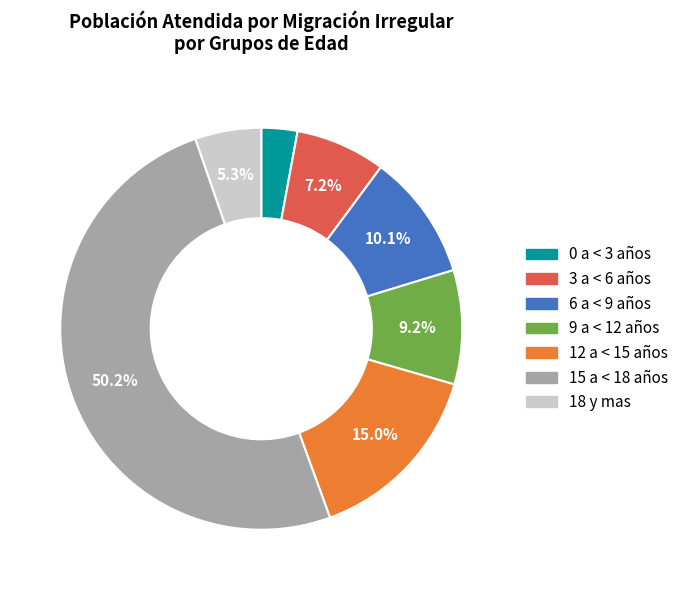

What is the ratio of the value at 6 a < 9 años to the value at 0 a < 3 años?

3.5